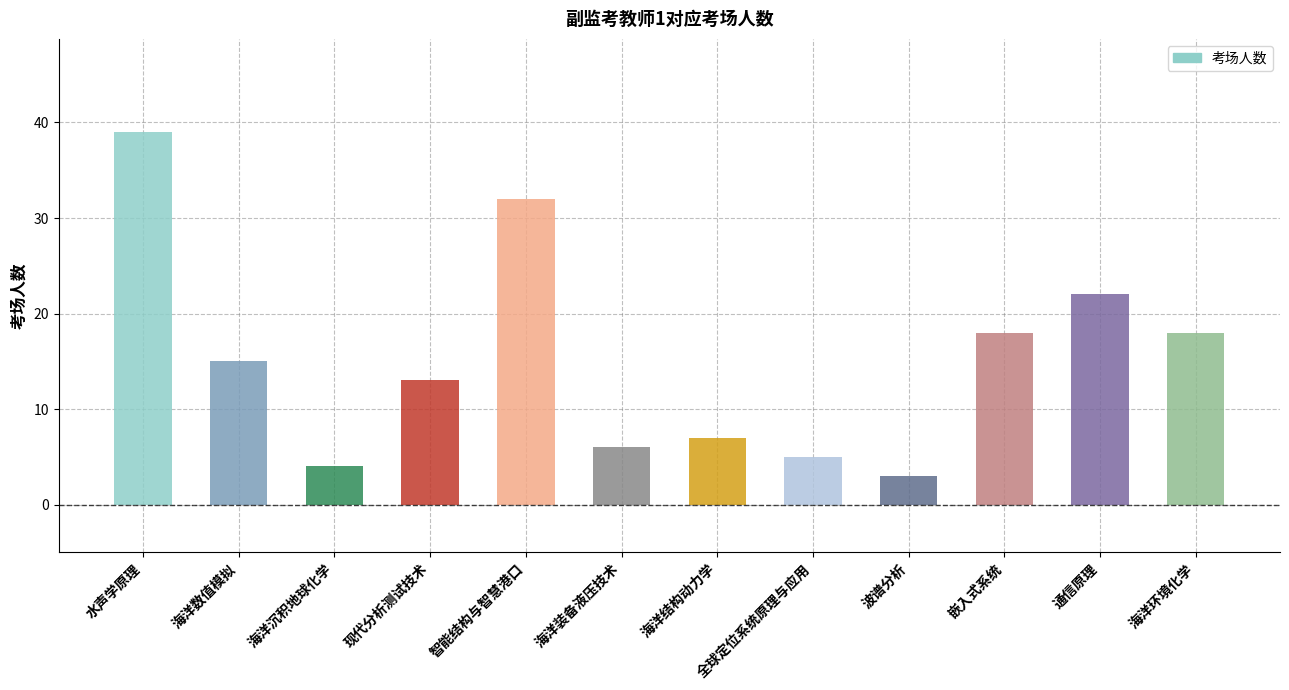

Reading left to right, what are all the values shown in this chart?

水声学原理=39	海洋数值模拟=15	海洋沉积地球化学=4	现代分析测试技术=13	智能结构与智慧港口=32	海洋装备液压技术=6	海洋结构动力学=7	全球定位系统原理与应用=5	波谱分析=3	嵌入式系统=18	通信原理=22	海洋环境化学=18